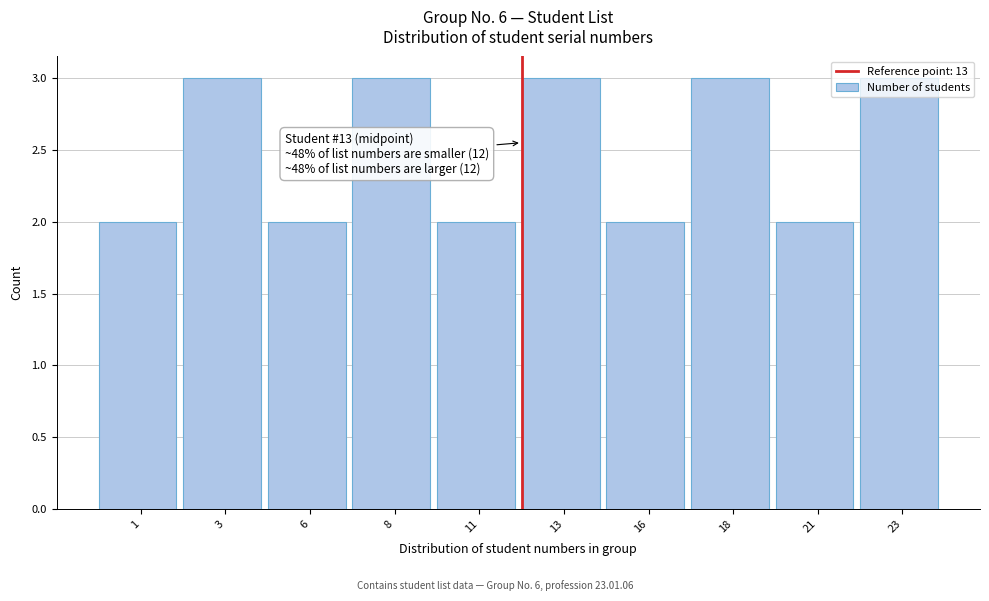

Between 18 and 21, which is larger?

18